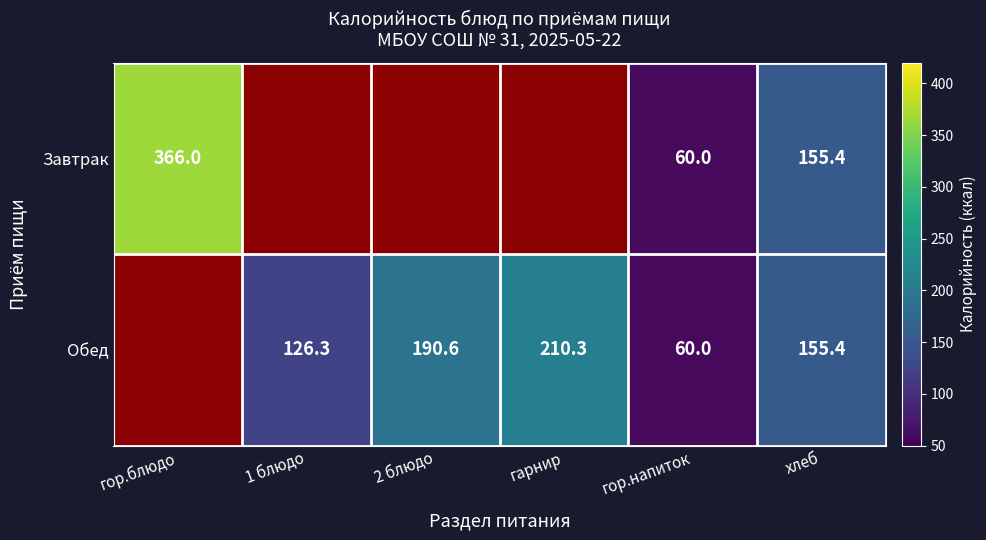

True or false: Обед has a value of 79.2 at гор.напиток.

False